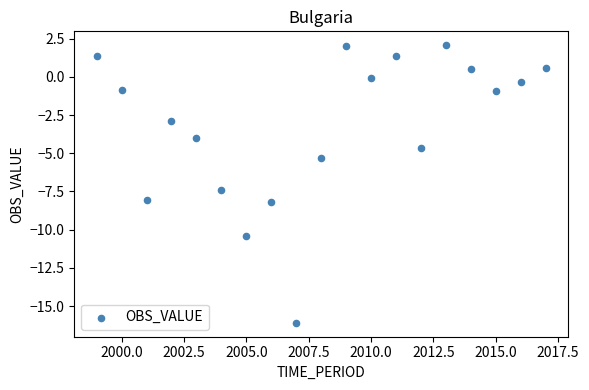

What Y value in the scatter plot is closest to -7?

-7.4